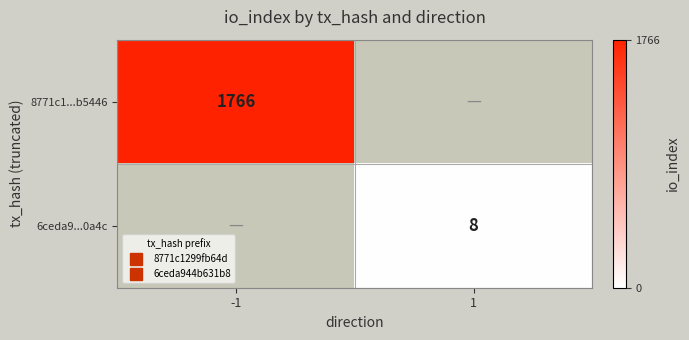

What value does the 8771c1...b5446 series have at -1?

1766